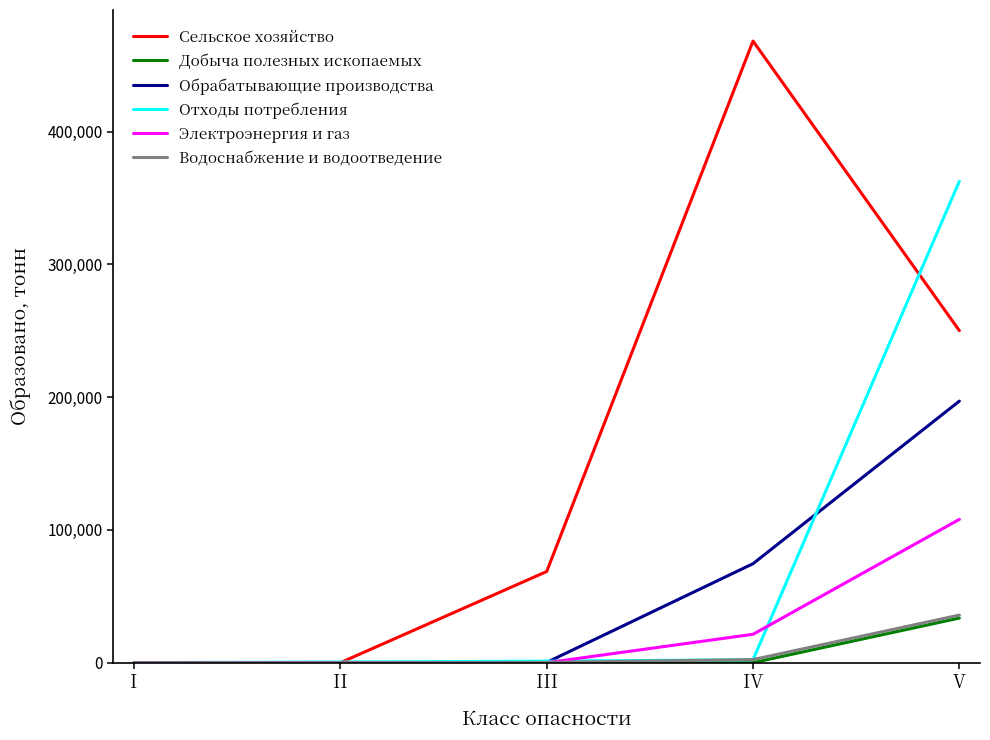

Which series has the largest total across all categories?

Сельское хозяйство